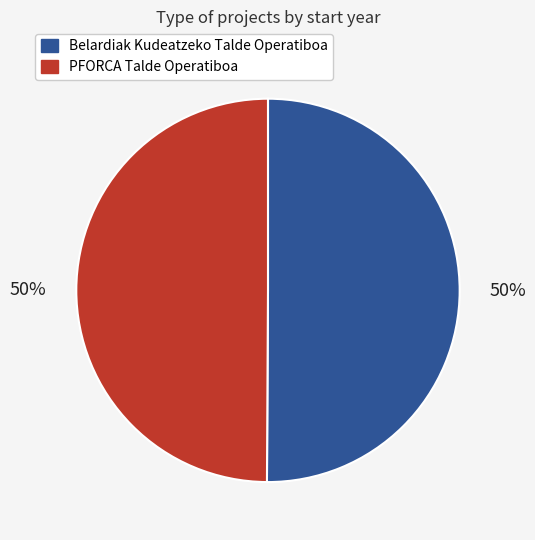

To the nearest percent, what is the combined percentage of Belardiak Kudeatzeko Talde Operatiboa and PFORCA Talde Operatiboa?

100%